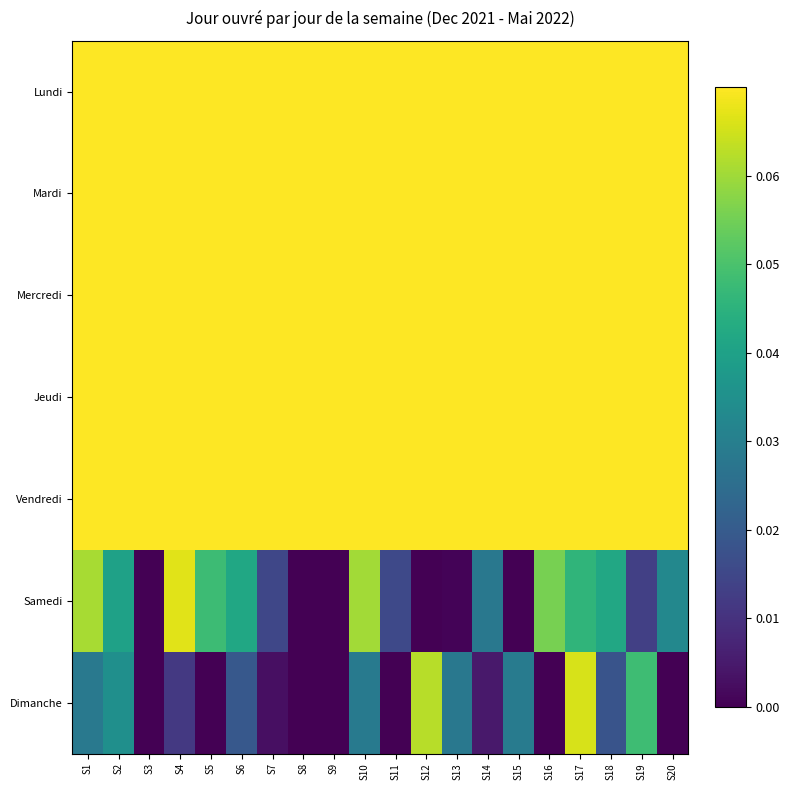

Which category has the highest value across all series?

S1